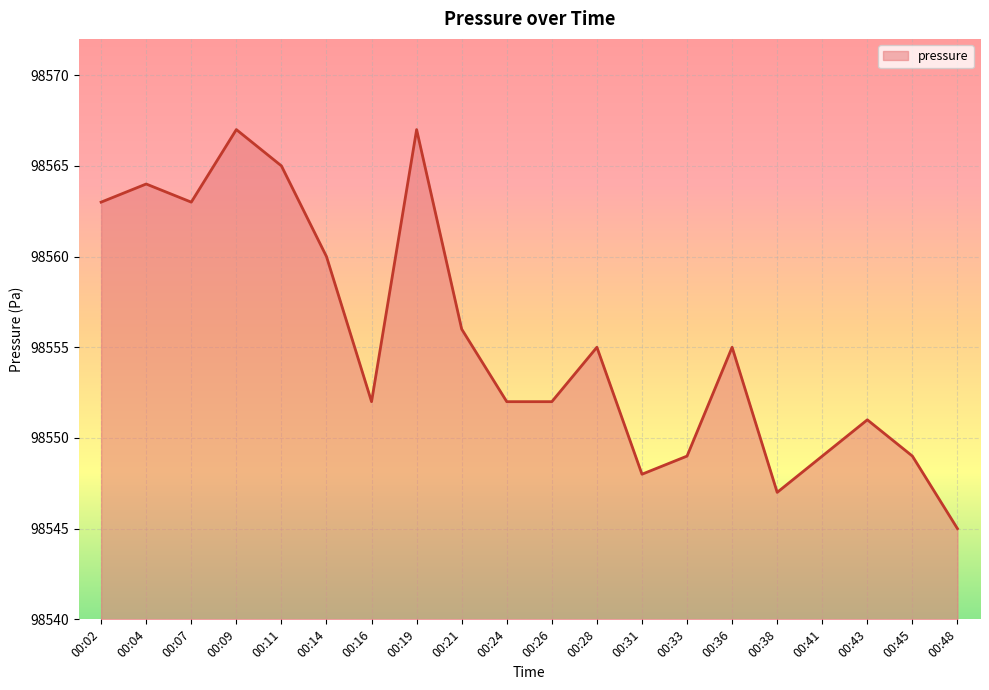

True or false: the data shows 62384 at 00:09.

False